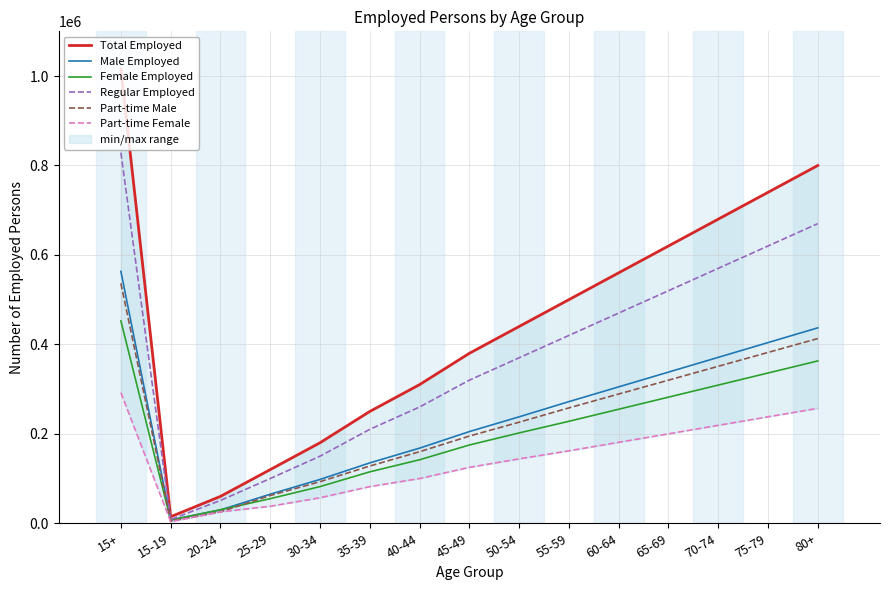

Is it true that Female Employed equals 61513 at 40-44?

False